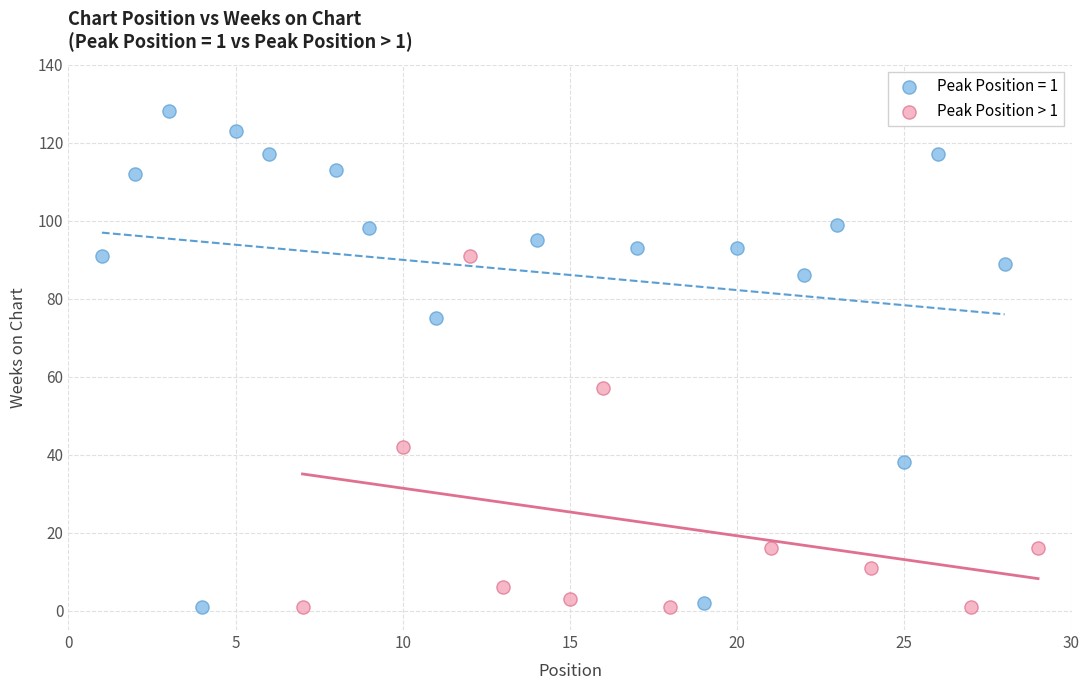

Which series has the largest Y range (max minus min)?

Peak Position = 1